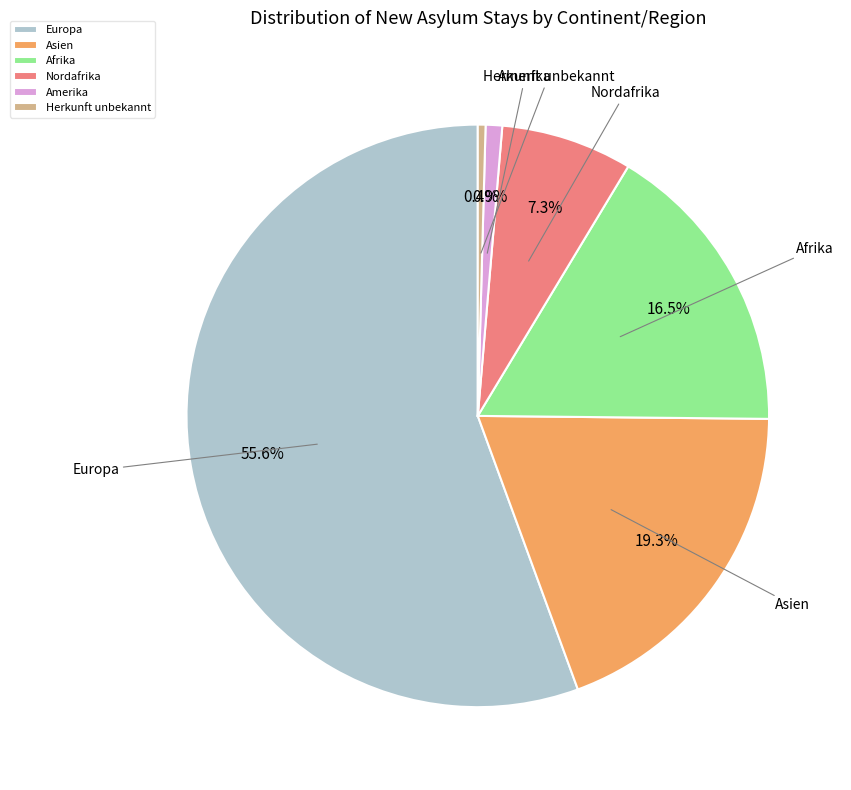

Which has a higher value, Nordafrika or Herkunft unbekannt?

Nordafrika